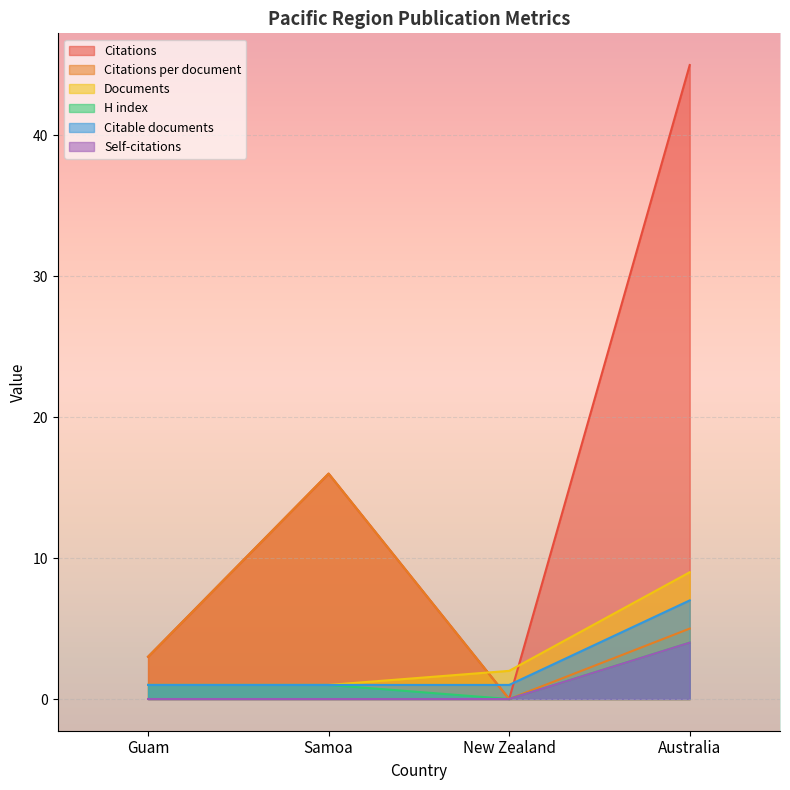

What are all the series names shown in the legend?

Citations, Citations per document, Documents, H index, Citable documents, Self-citations